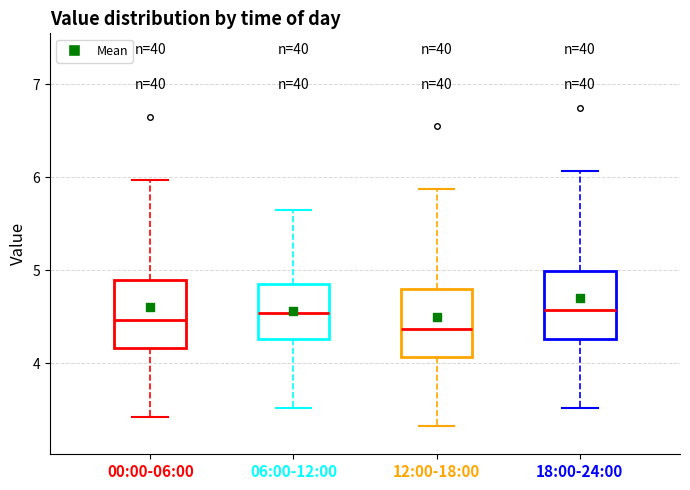

Reading left to right, transcribe this box plot: for each box, give where its median line is, the range the box spans, and where its two whiskers end, as read against the y-axis. The values are not printed on the chart, so give them approximately, as read against the axis.

00:00-06:00: median 4.5, box 4.2 to 4.9, whiskers 3.4 to 6.0
06:00-12:00: median 4.5, box 4.3 to 4.9, whiskers 3.5 to 5.7
12:00-18:00: median 4.4, box 4.1 to 4.8, whiskers 3.3 to 5.9
18:00-24:00: median 4.6, box 4.3 to 5.0, whiskers 3.5 to 6.1